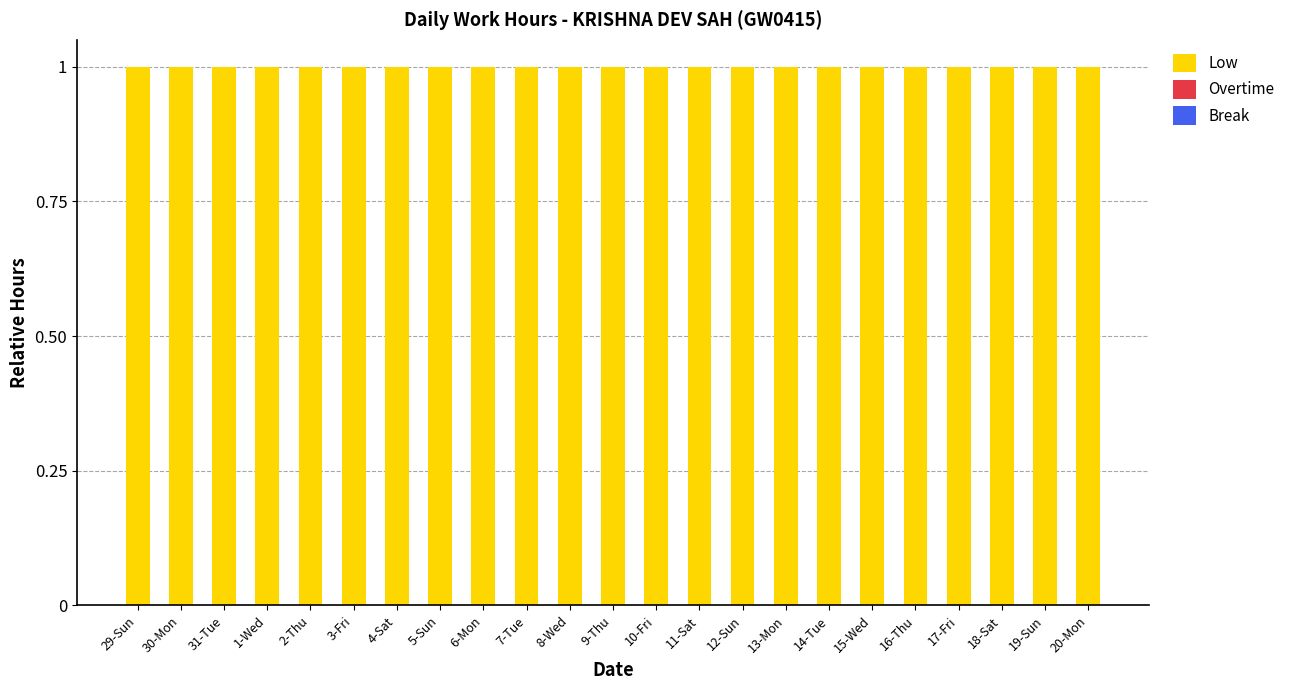

What is the highest value of the Low series?

1